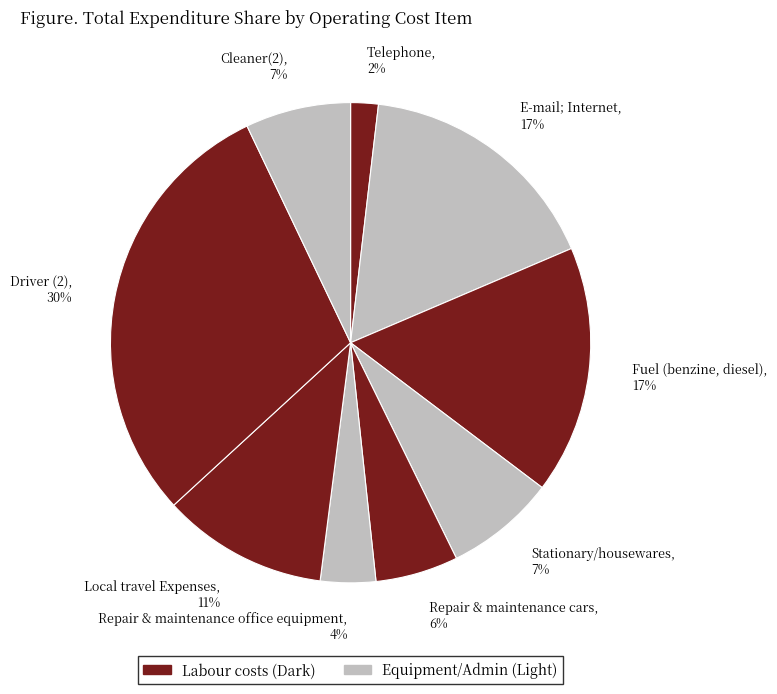

To the nearest percent, what is the average slice percentage?

11%